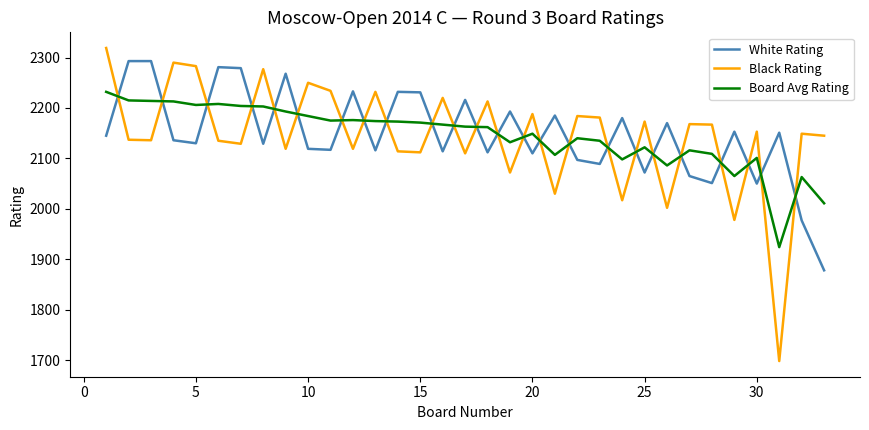

What is the minimum value for White Rating?

1878